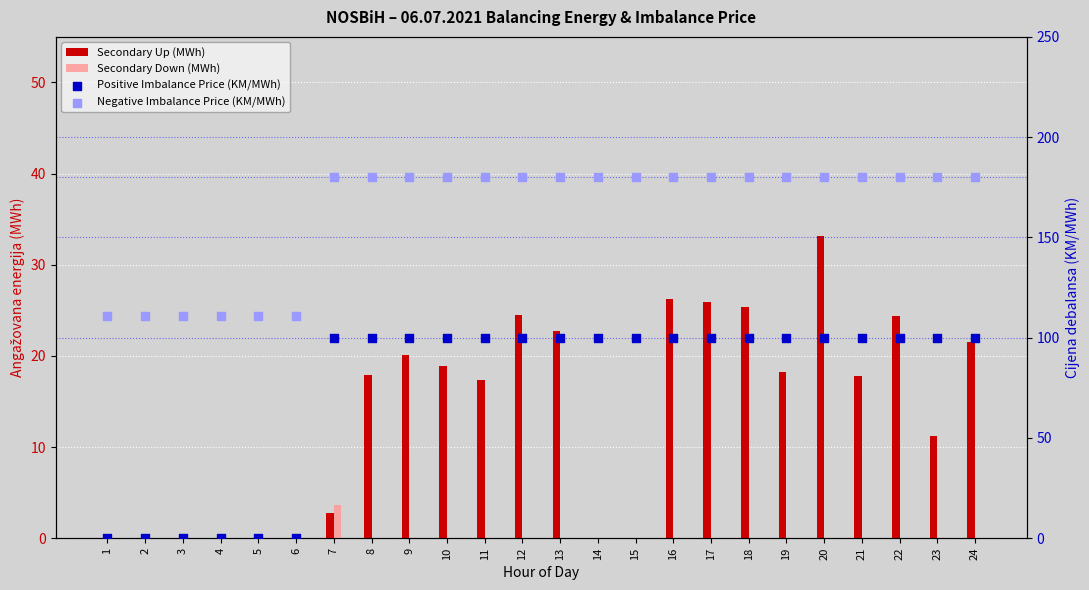

At which category is the sum across all series the highest?

20